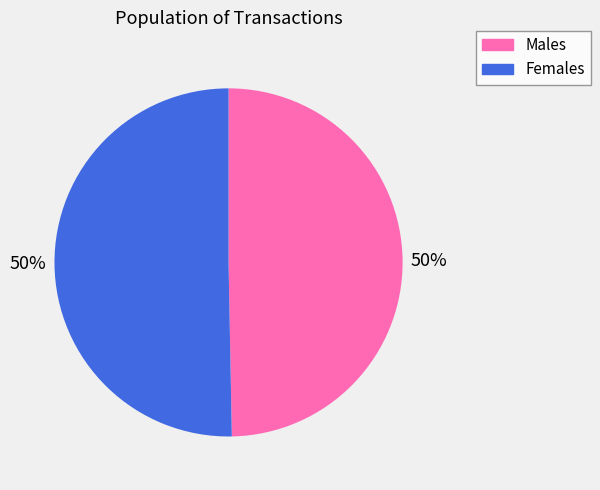

Count the number of slices in the pie.

2